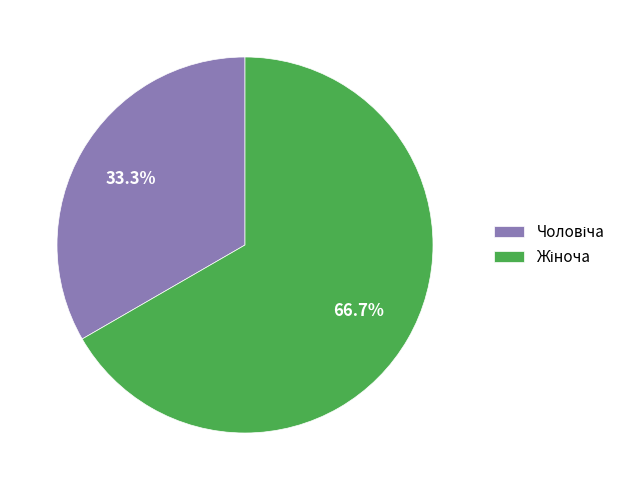

Is there a majority slice in this chart?

Yes